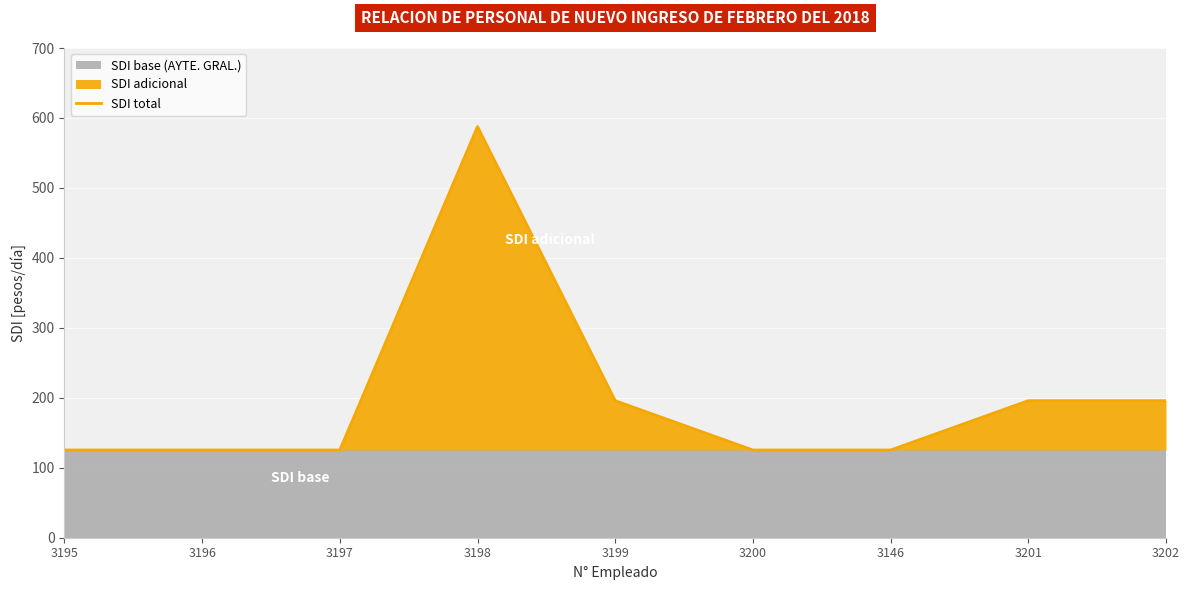

What is the label of the 8th point from the left?

3201